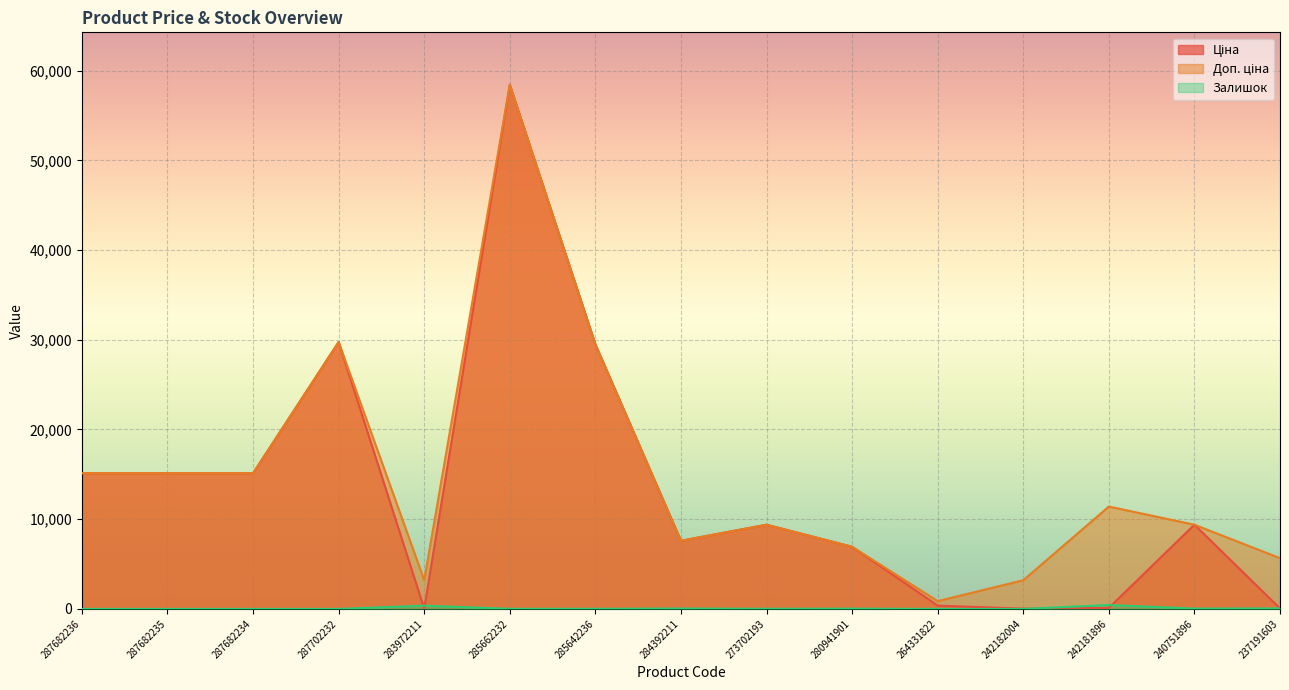

How many lines are shown in the chart?

3